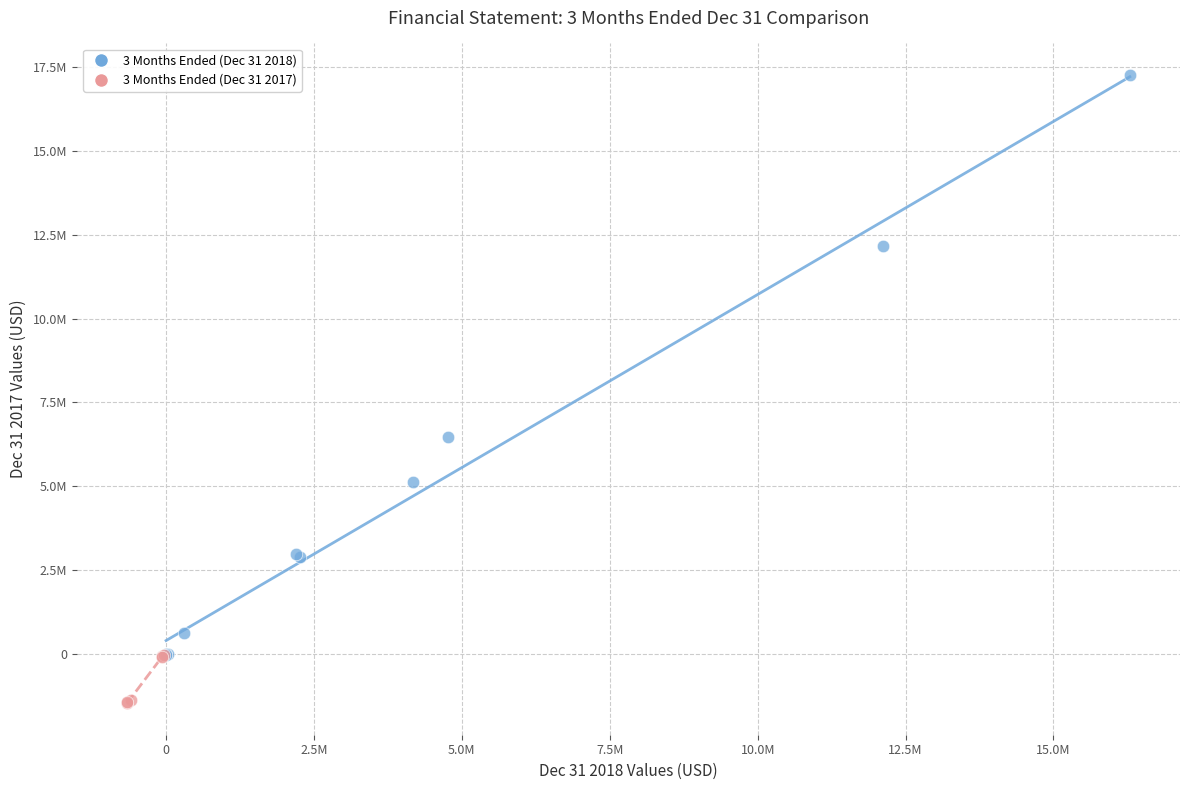

What are all the series names shown in the legend?

3 Months Ended (Dec 31 2018), 3 Months Ended (Dec 31 2017)